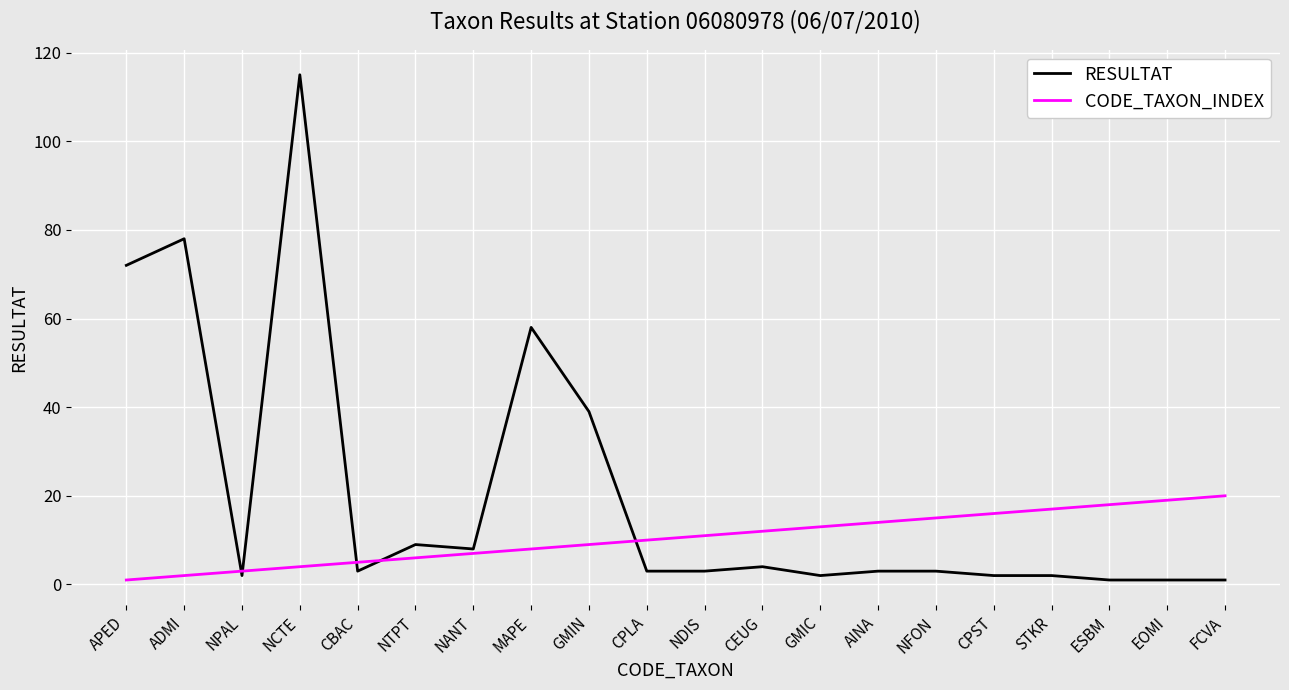

Reading left to right, extract all data points from this chart.

RESULTAT: APED=72	ADMI=78	NPAL=2	NCTE=115	CBAC=3	NTPT=9	NANT=8	MAPE=58	GMIN=39	CPLA=3	NDIS=3	CEUG=4	GMIC=2	AINA=3	NFON=3	CPST=2	STKR=2	ESBM=1	EOMI=1	FCVA=1
CODE_TAXON_INDEX: APED=1	ADMI=2	NPAL=3	NCTE=4	CBAC=5	NTPT=6	NANT=7	MAPE=8	GMIN=9	CPLA=10	NDIS=11	CEUG=12	GMIC=13	AINA=14	NFON=15	CPST=16	STKR=17	ESBM=18	EOMI=19	FCVA=20